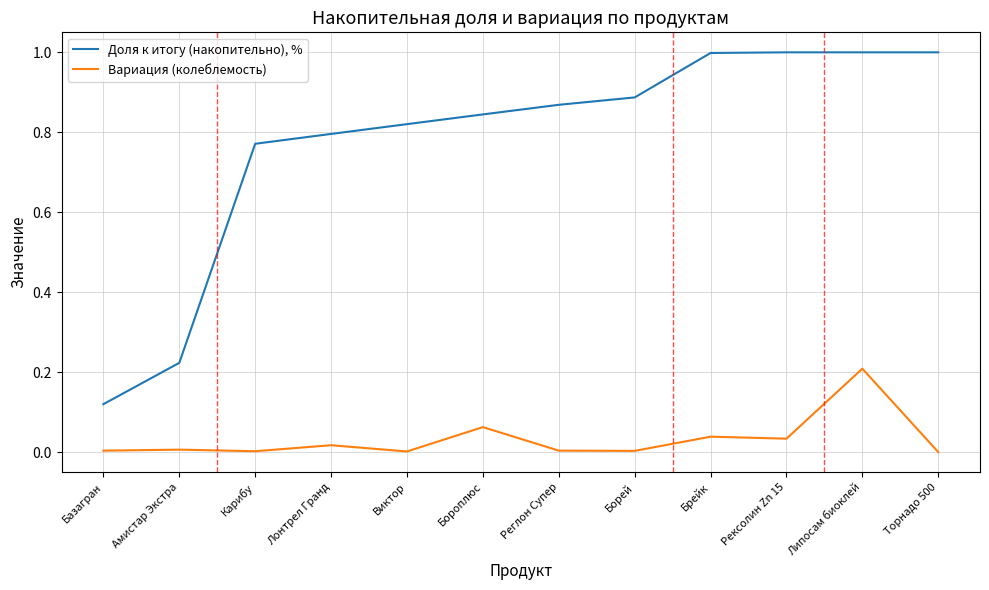

Rank the series by their maximum value, from lowest to highest.

Вариация (колеблемость), Доля к итогу (накопительно), %